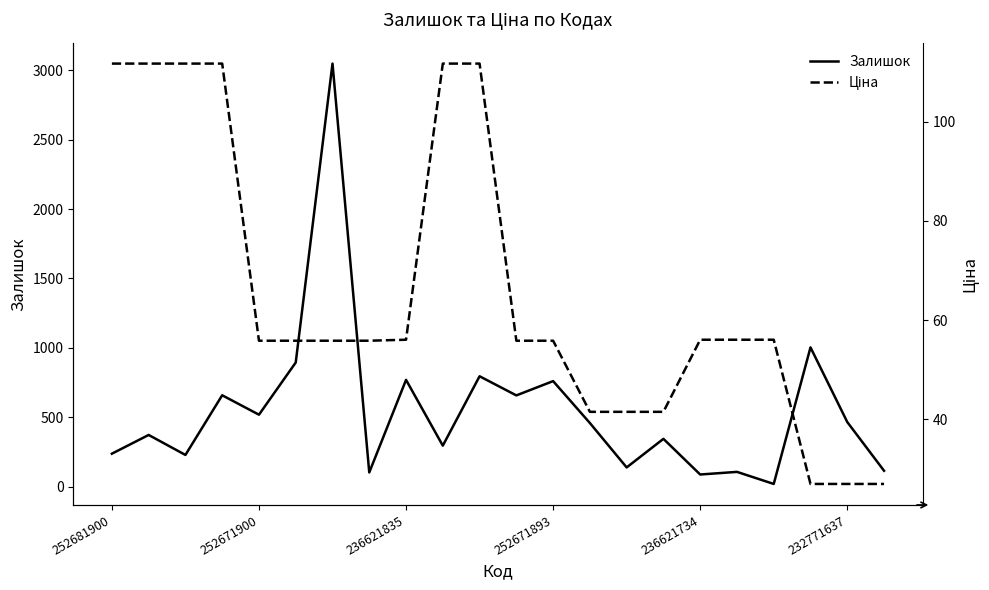

What is the maximum value for Залишок?

3048